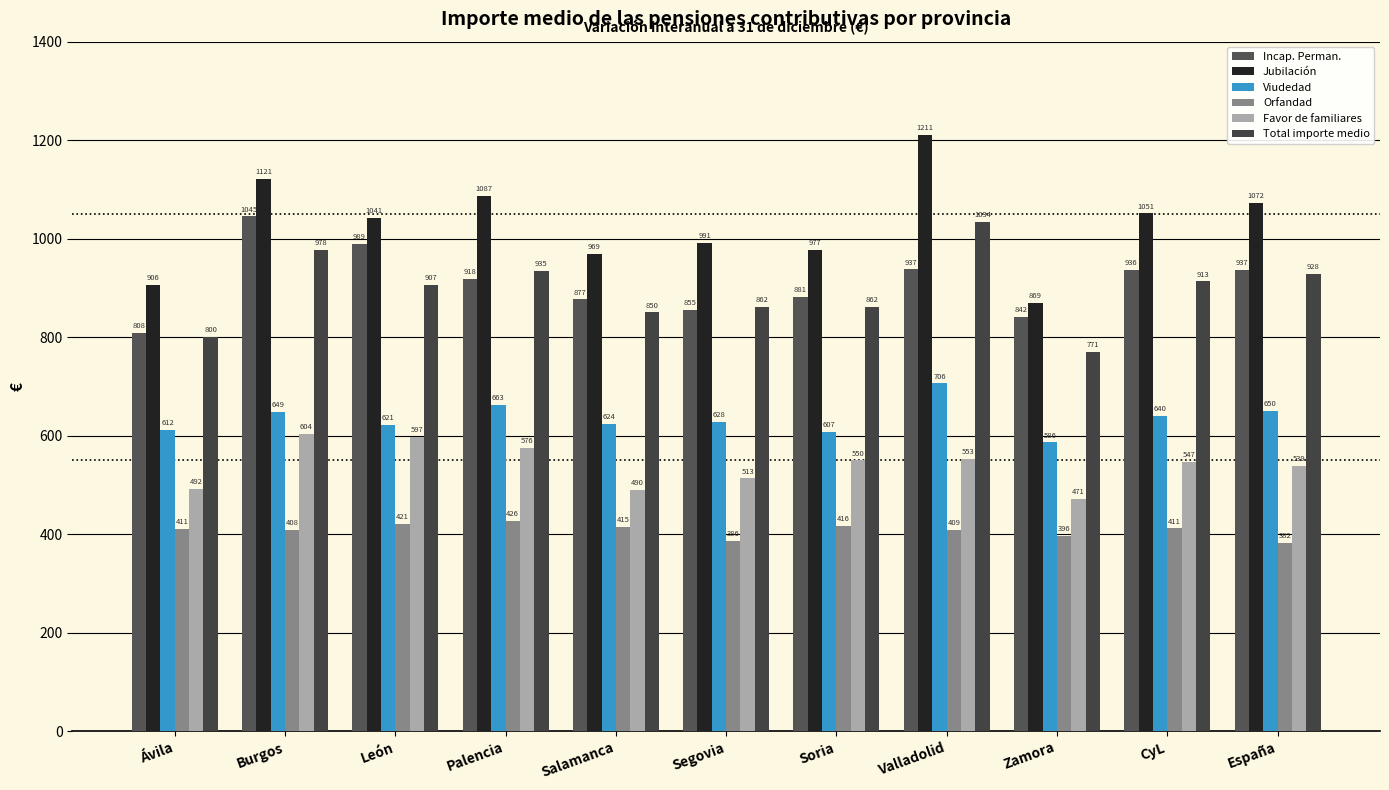

How many categories are shown in the chart?

11